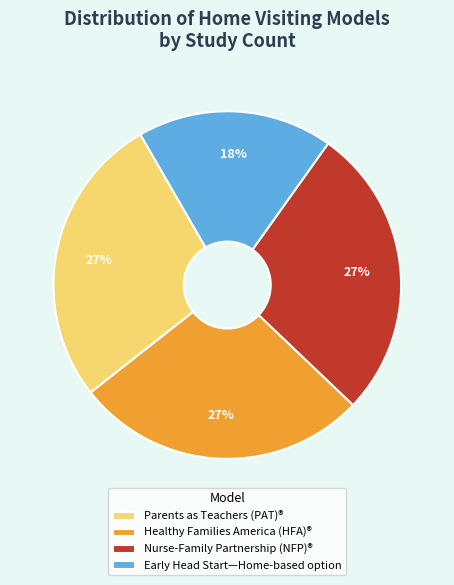

Does any single category account for the majority?

No